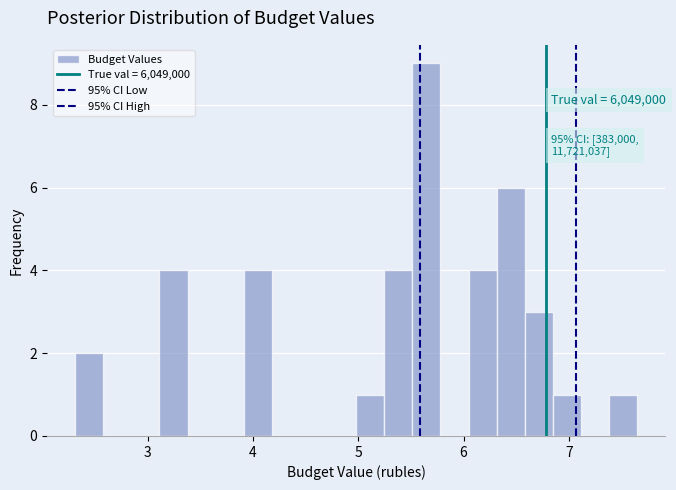

Read against the x-axis, roughly where is the centre of the tallest bar?

5.6